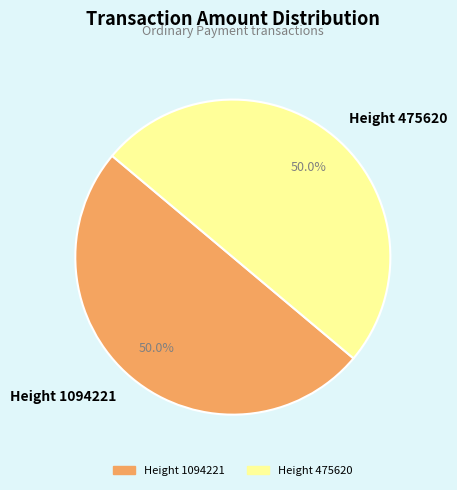

What is the ratio of the value at Height 475620 to the value at Height 1094221?

1.0